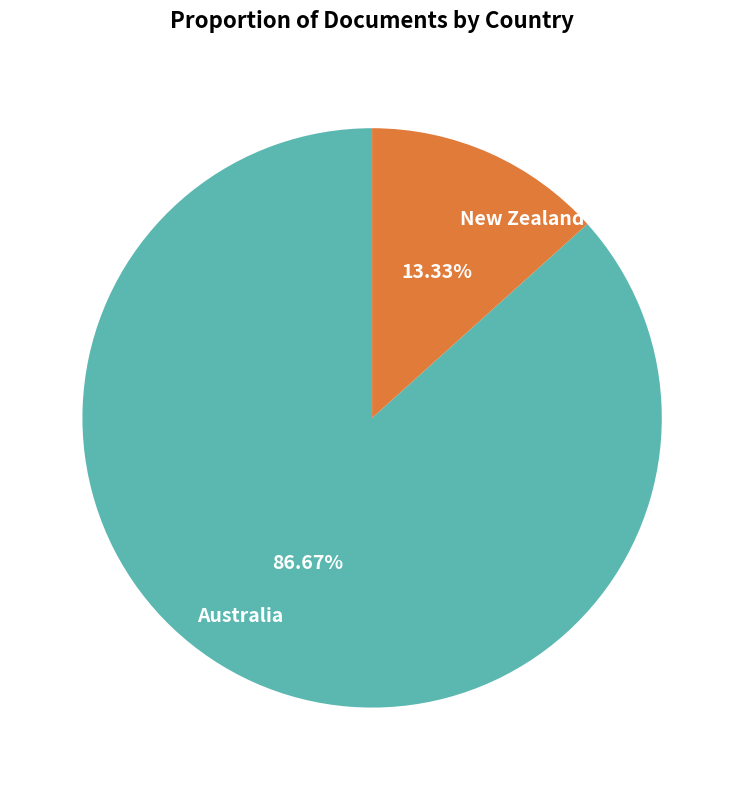

How many slices are in this pie chart?

2